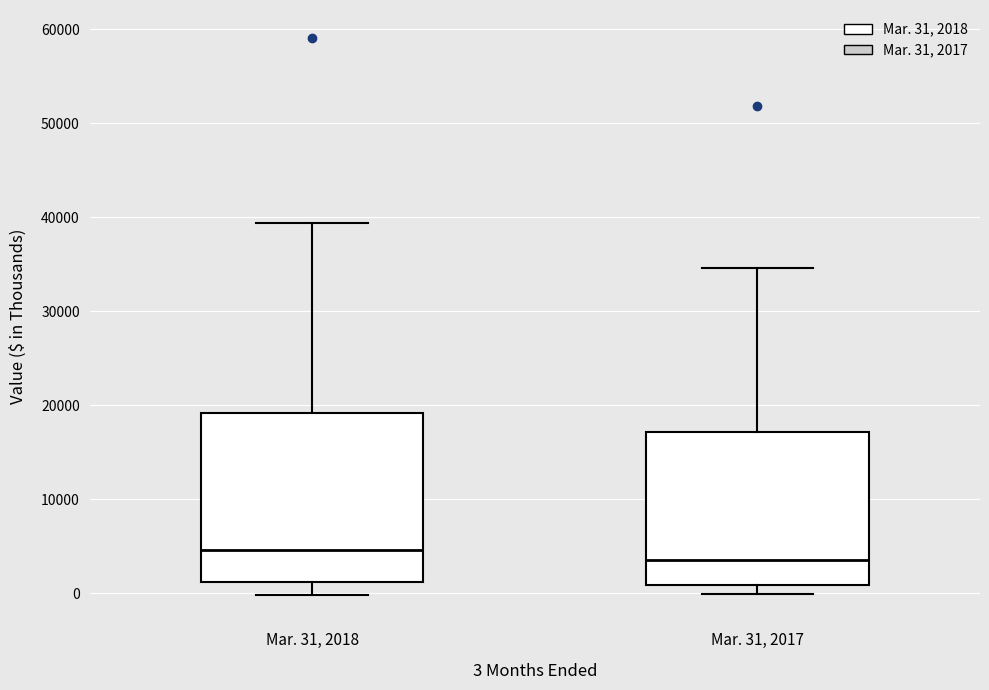

Comparing the boxes themselves (not the whiskers), which one is the tallest?

Mar. 31, 2018